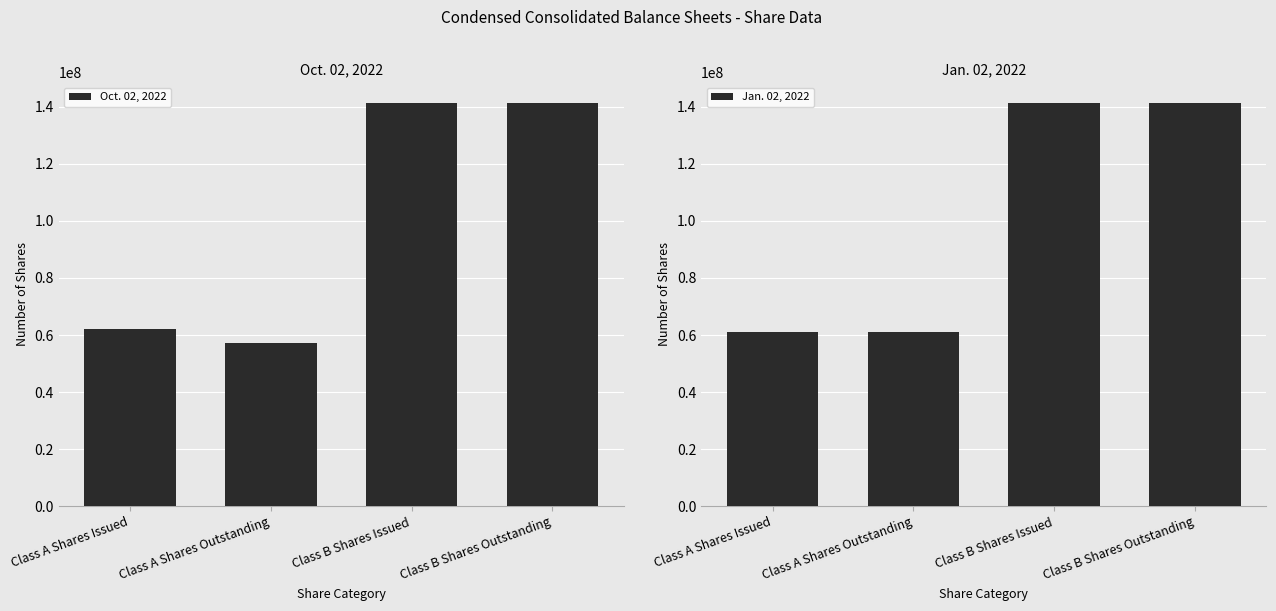

Reading left to right, what are all the values shown in this chart?

Oct. 02, 2022: 62039025	57097465	141500385	141500385
Jan. 02, 2022: 61029730	61029730	141500385	141500385